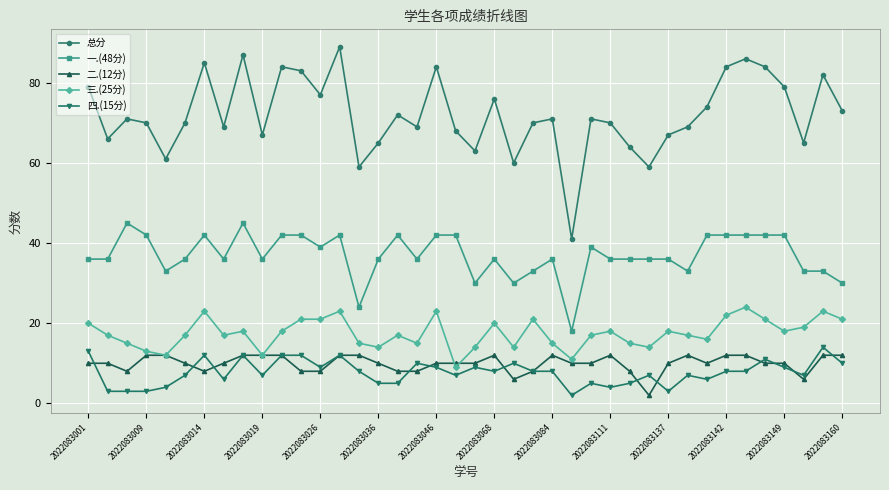

Reading left to right, list all the values displayed in this chart.

总分: 79	66	71	70	61	70	85	69	87	67	84	83	77	89	59	65	72	69	84	68	63	76	60	70	71	41	71	70	64	59	67	69	74	84	86	84	79	65	82	73
一.(48分): 36	36	45	42	33	36	42	36	45	36	42	42	39	42	24	36	42	36	42	42	30	36	30	33	36	18	39	36	36	36	36	33	42	42	42	42	42	33	33	30
二.(12分): 10	10	8	12	12	10	8	10	12	12	12	8	8	12	12	10	8	8	10	10	10	12	6	8	12	10	10	12	8	2	10	12	10	12	12	10	10	6	12	12
三.(25分): 20	17	15	13	12	17	23	17	18	12	18	21	21	23	15	14	17	15	23	9	14	20	14	21	15	11	17	18	15	14	18	17	16	22	24	21	18	19	23	21
四.(15分): 13	3	3	3	4	7	12	6	12	7	12	12	9	12	8	5	5	10	9	7	9	8	10	8	8	2	5	4	5	7	3	7	6	8	8	11	9	7	14	10